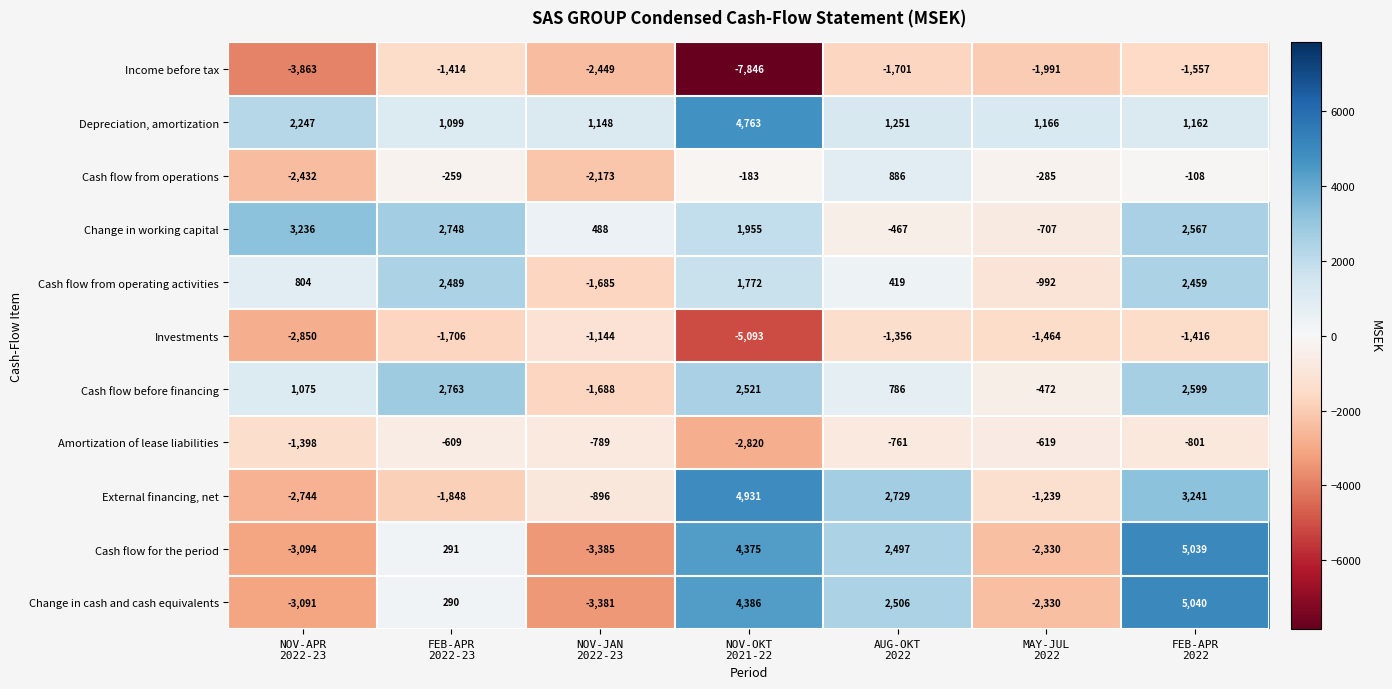

What is the lowest value of the Amortization of lease liabilities series?

-2820